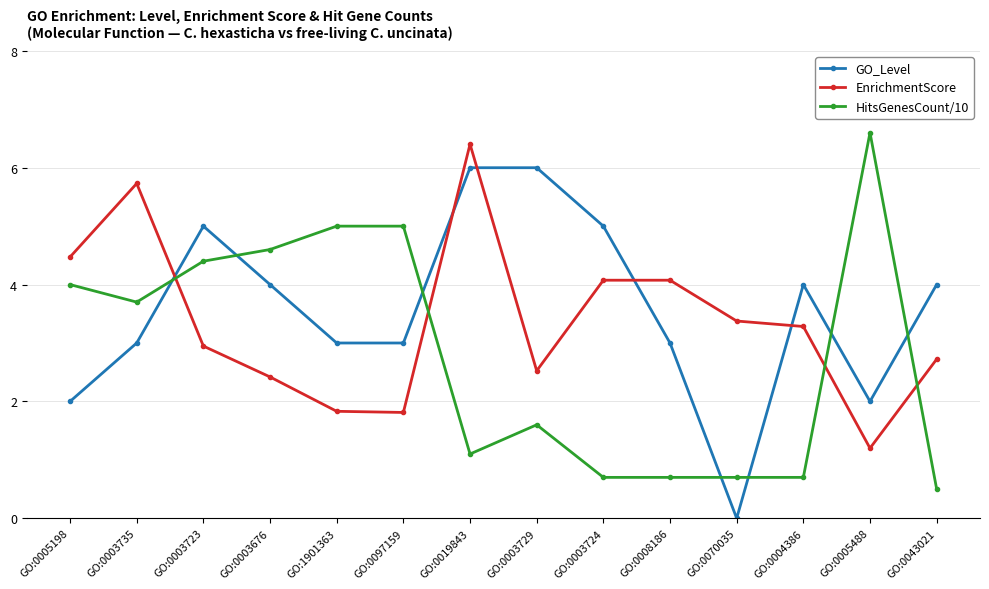

Read the EnrichmentScore value at GO:1901363.

1.8